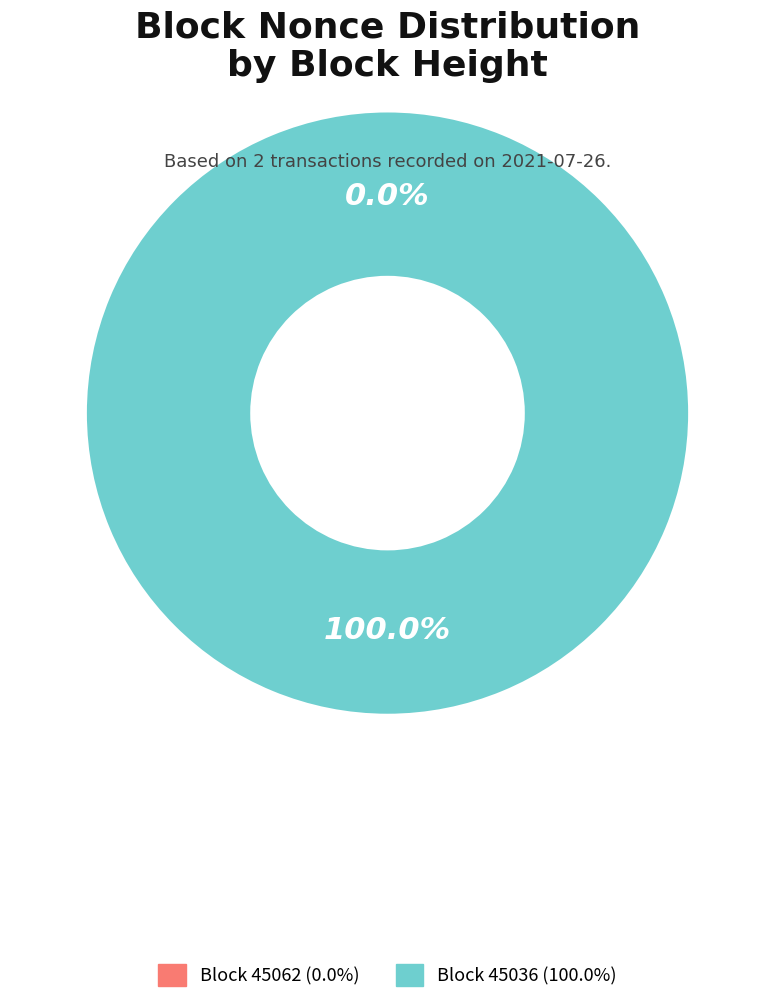

What is the total percentage of 45062 and 45036?

100.0%